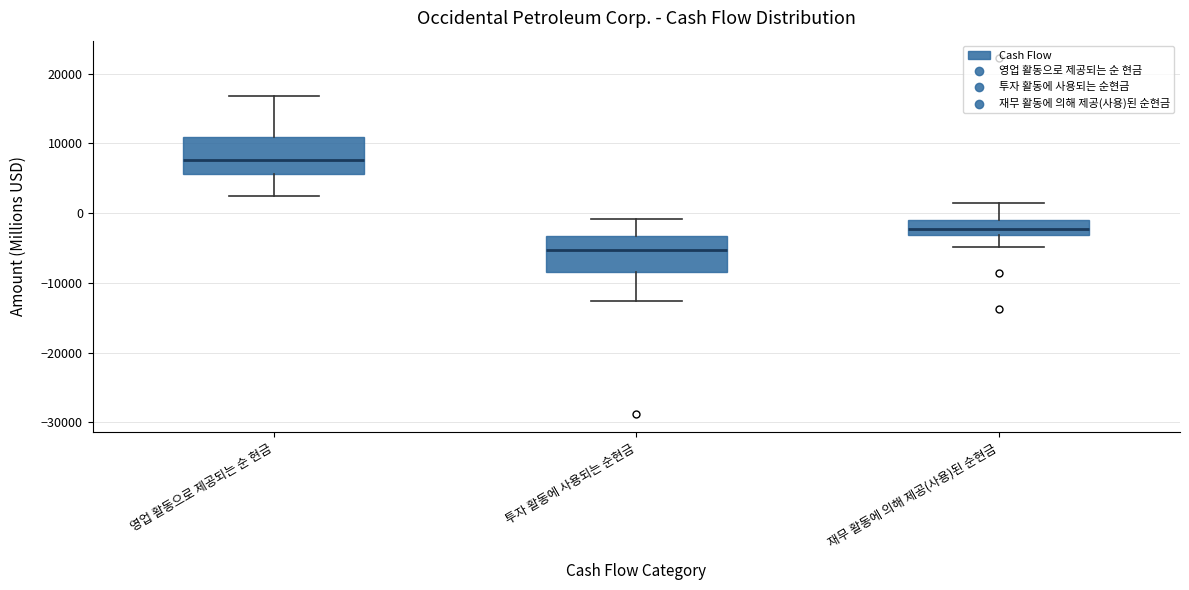

Which box's median line is the lowest?

투자 활동에 사용되는 순현금